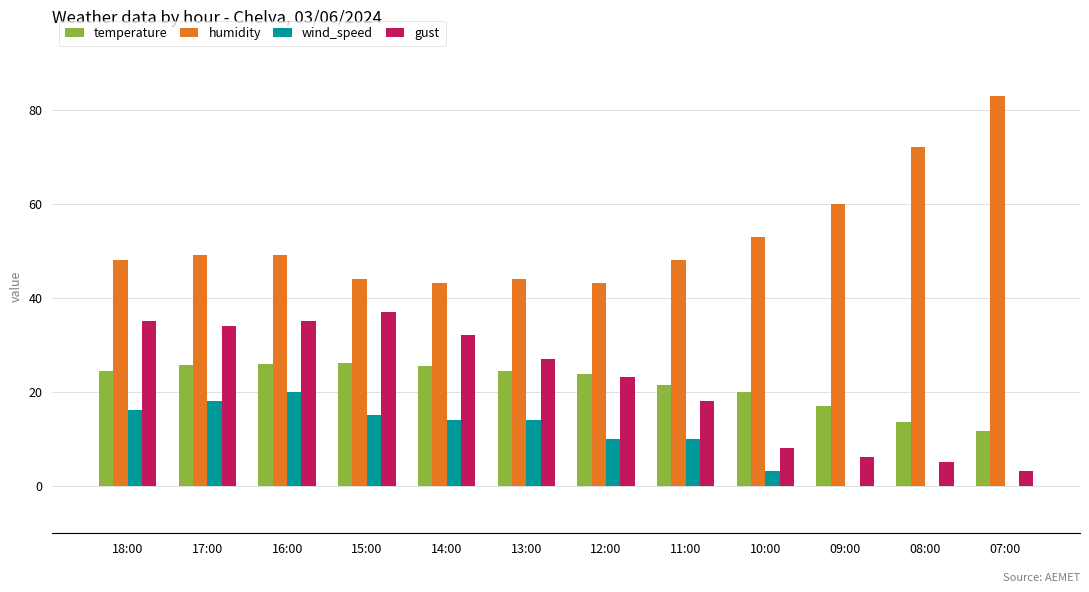

How many distinct data groups are displayed?

4